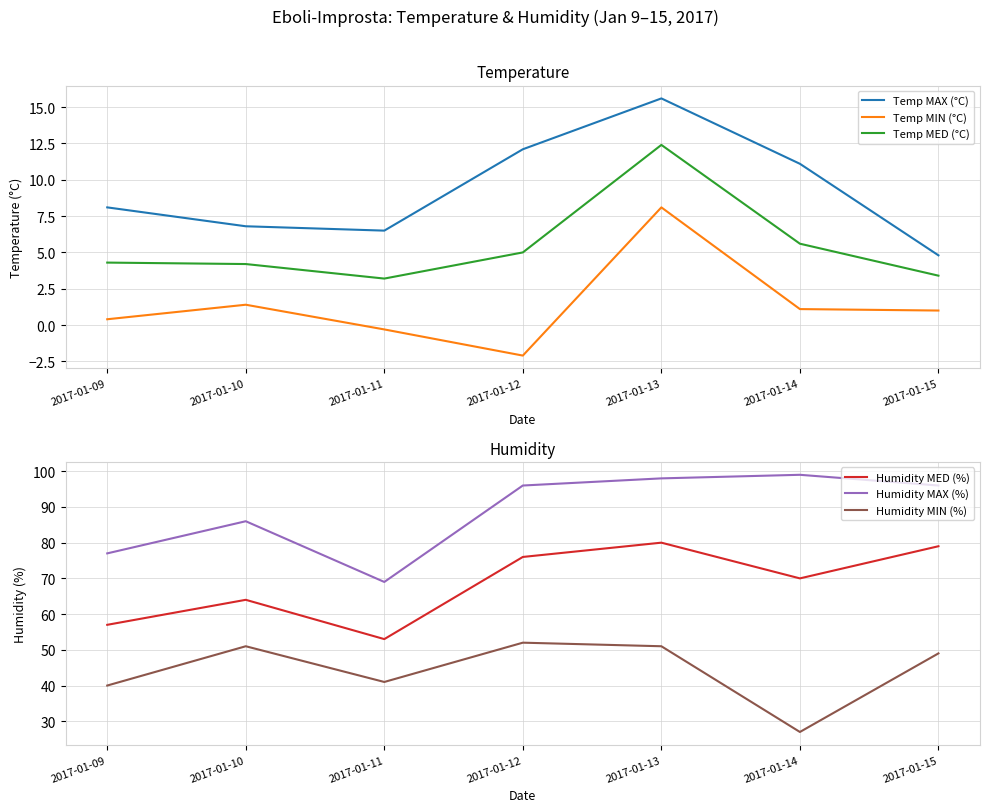

At which category does the chart reach its minimum across all series?

2017-01-12